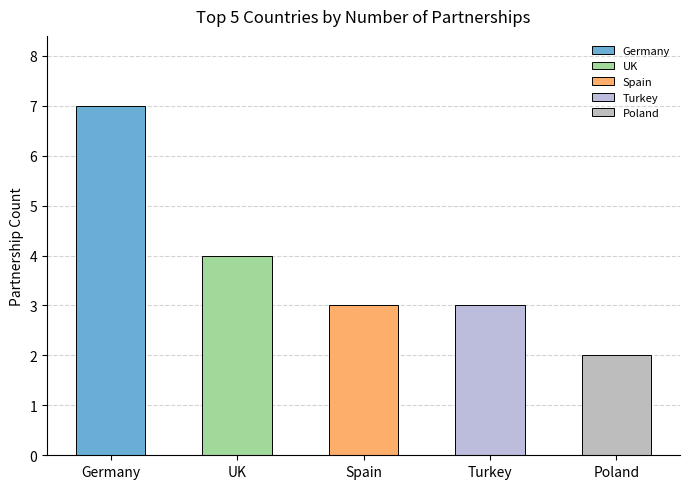

How many series are shown in this chart?

1